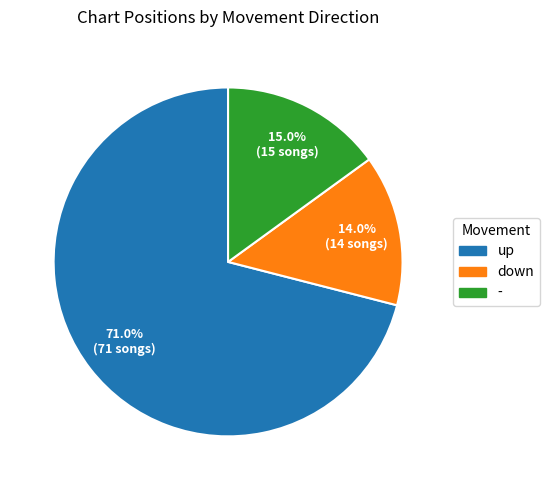

Is the sum of down and - greater than half?

No